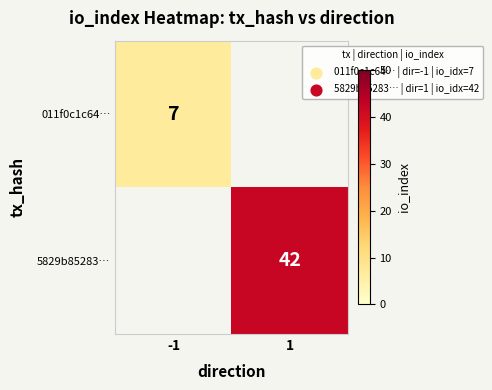

The value of 5829b85283… at 1 is 42. True or false?

True